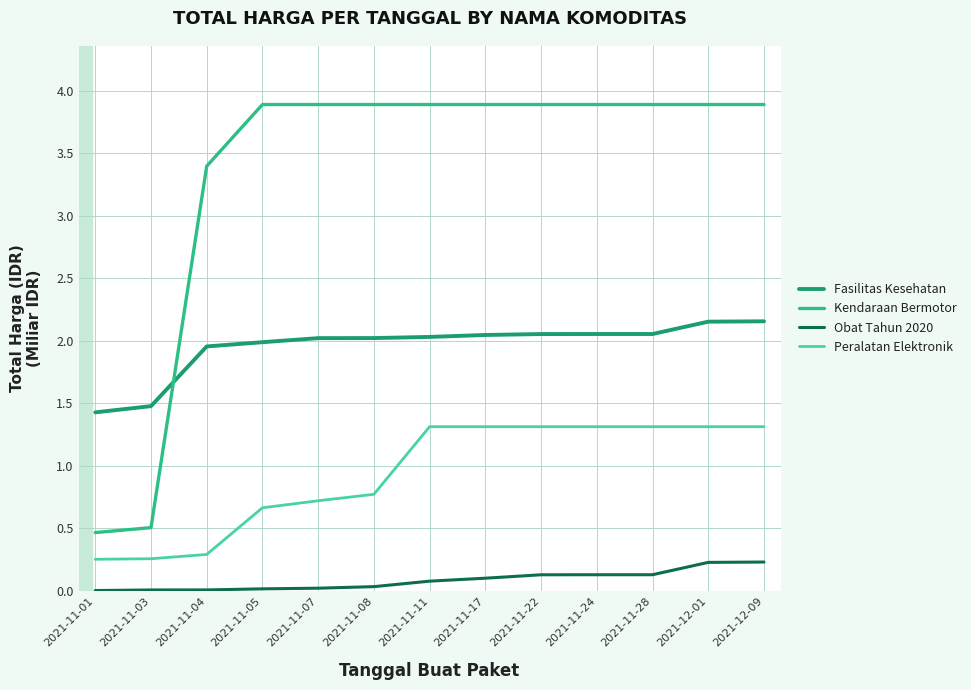

Which series has the largest range (max minus min)?

Kendaraan Bermotor